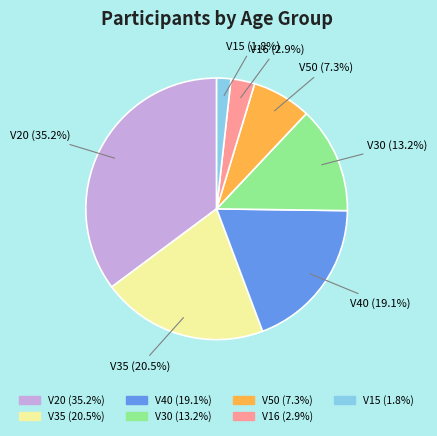

Which category has the biggest portion of the pie?

V20